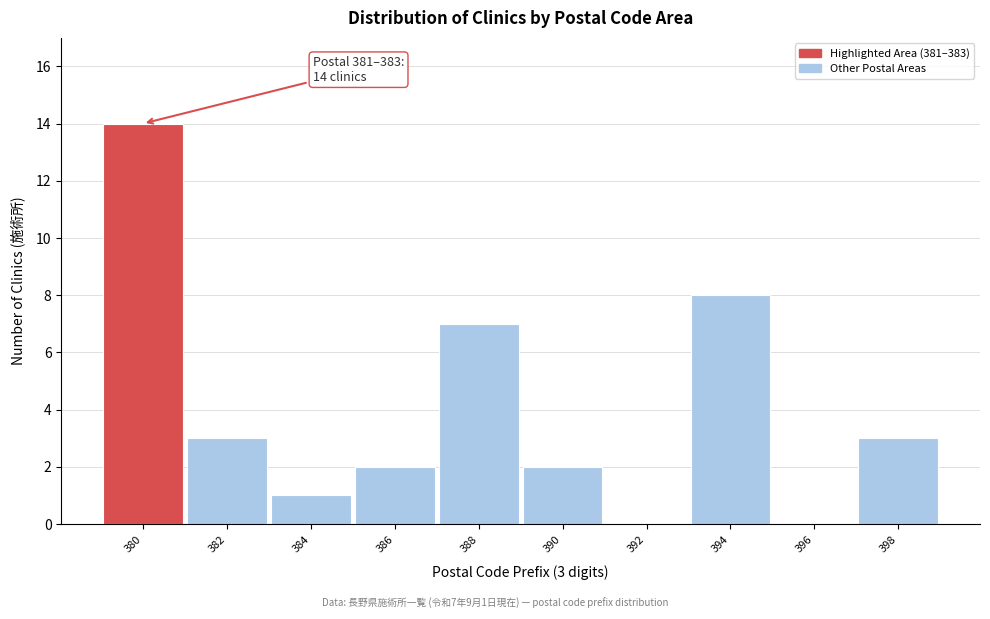

Reading left to right, transcribe all the data shown in this chart.

380=14	382=3	384=1	386=2	388=7	390=2	392=0	394=8	396=0	398=3